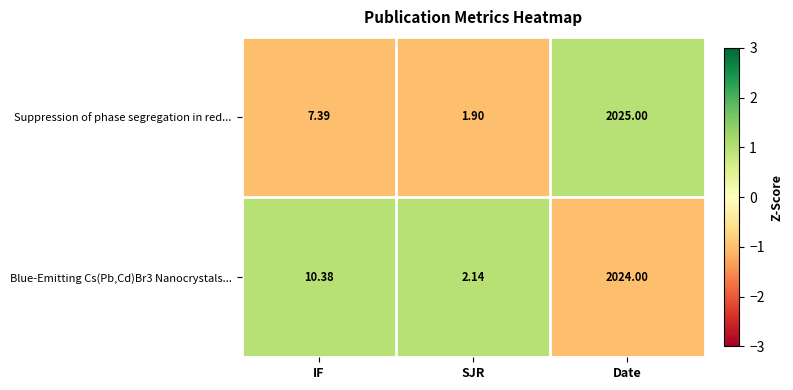

How many values in the Blue-Emitting Cs(Pb,Cd)Br3 Nanocrystals... series exceed 10?

2